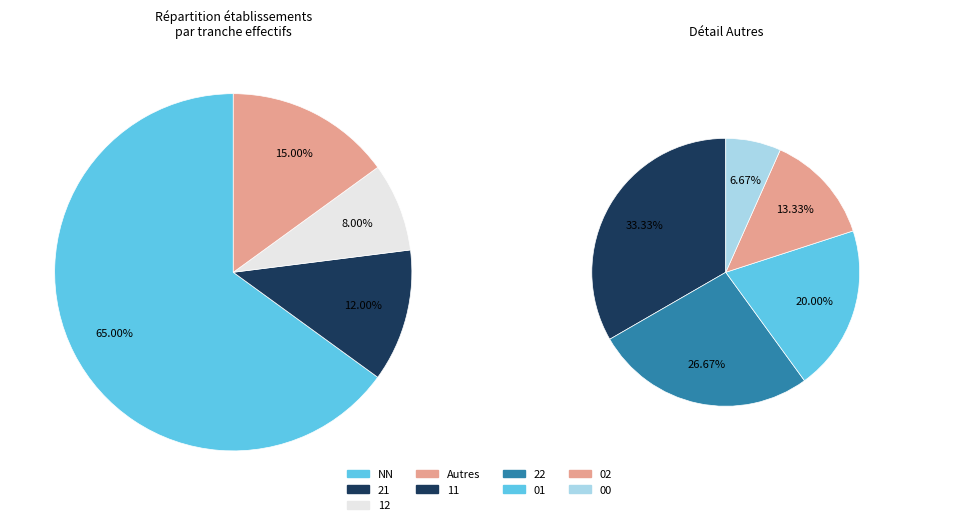

Combined, what portion of the pie is 02 and 12?

10.0%